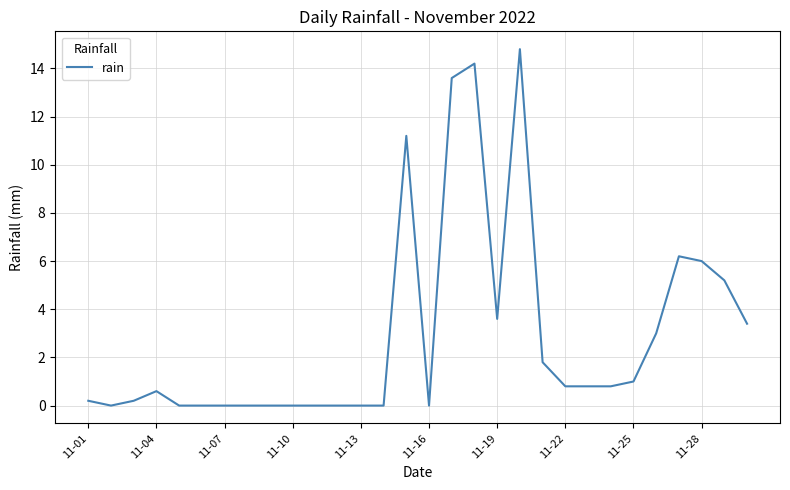

What is the greatest value displayed?

14.8